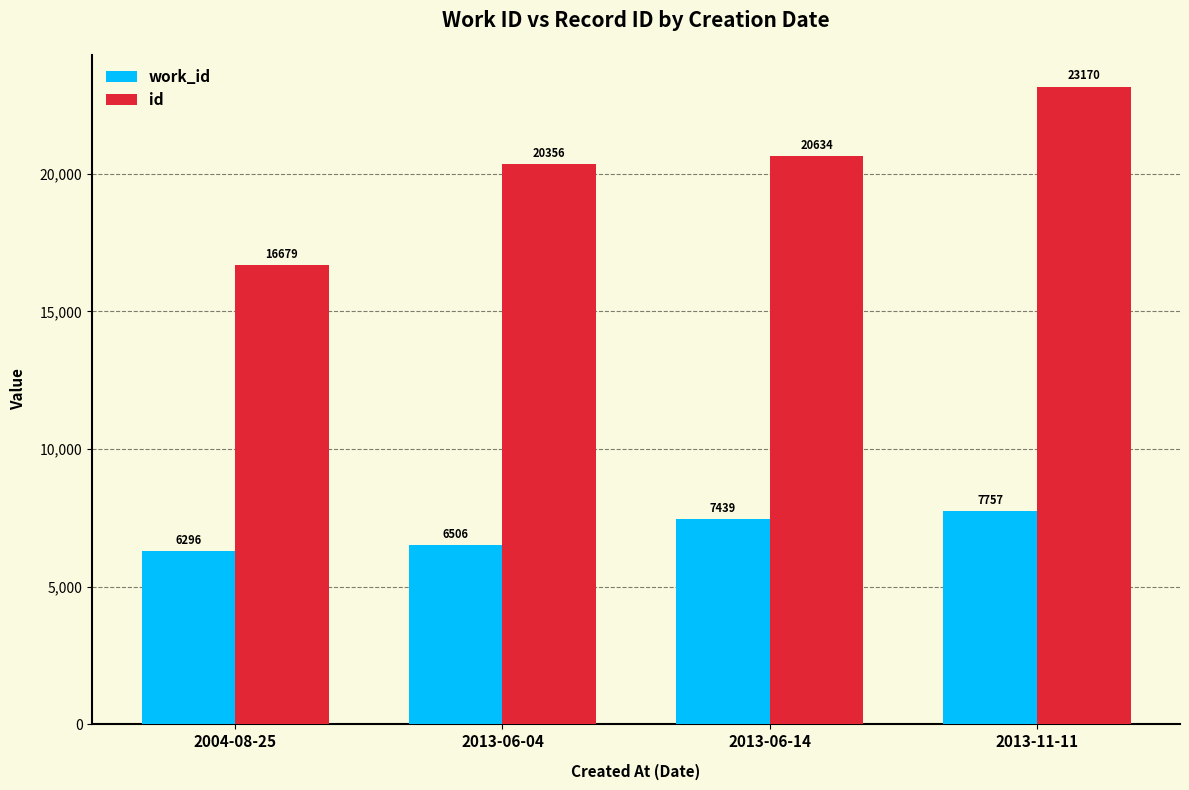

What is the sum of the id values at 2013-06-14 and 2013-06-04?

40990